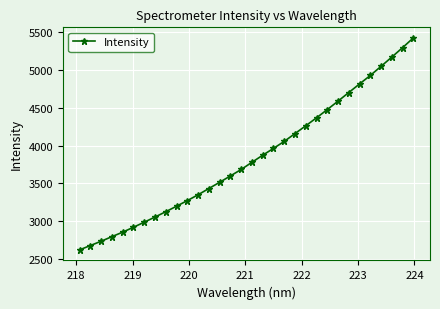

What is the value of the 2nd point from the left?

2676.3